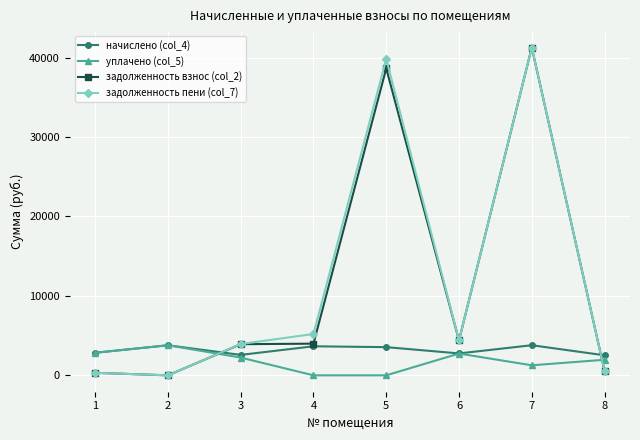

Which series changed the most between 3 and 7?

задолженность взнос (col_2)